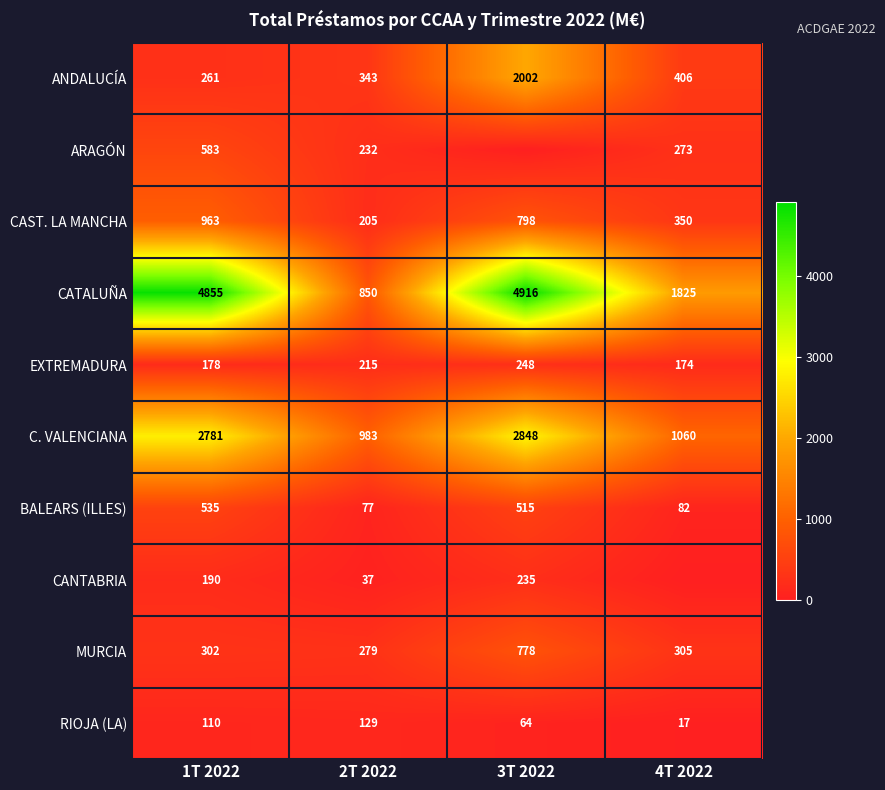

Which category has the lowest value across all series?

3T 2022